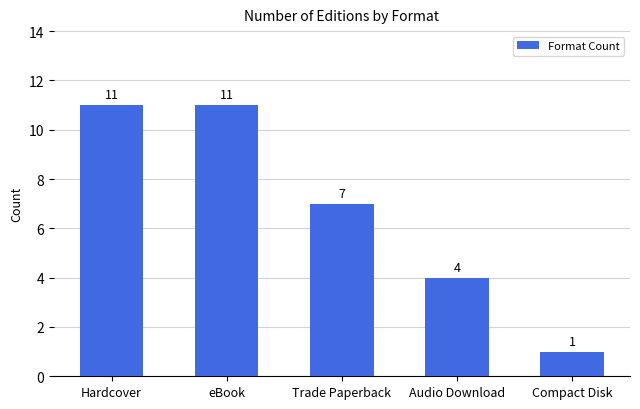

What is the difference between the maximum and minimum values?

10